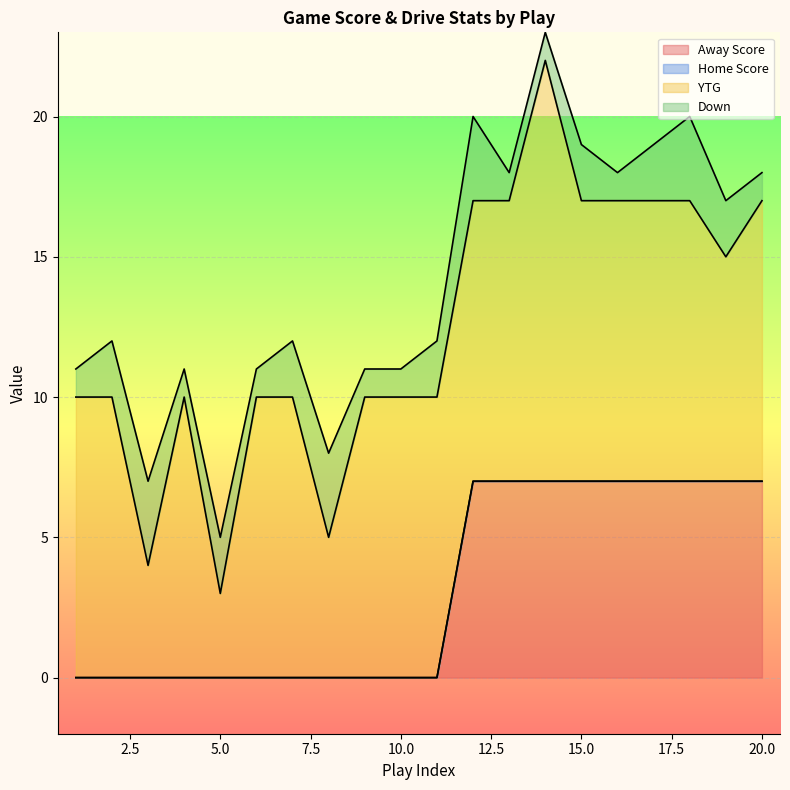

True or false: Home Score and YTG intersect in this chart.

False